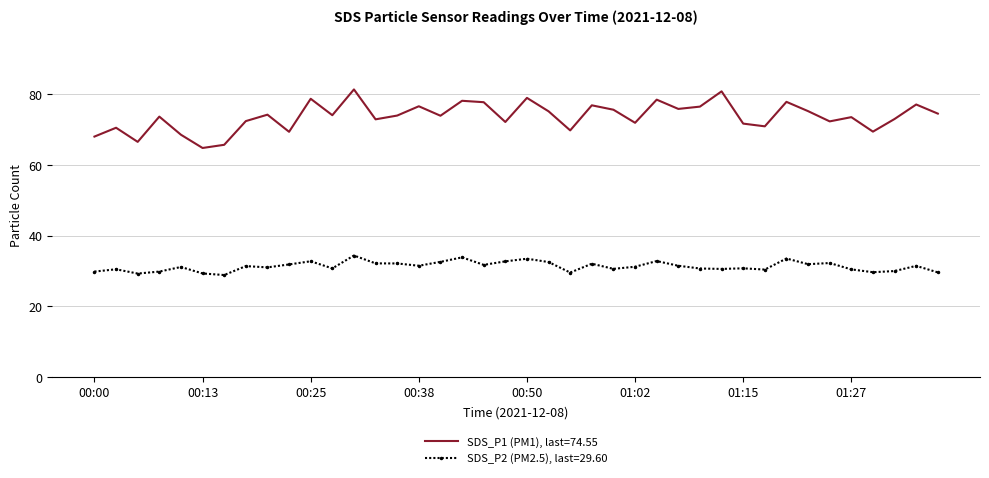

What is the smallest value displayed?

28.9